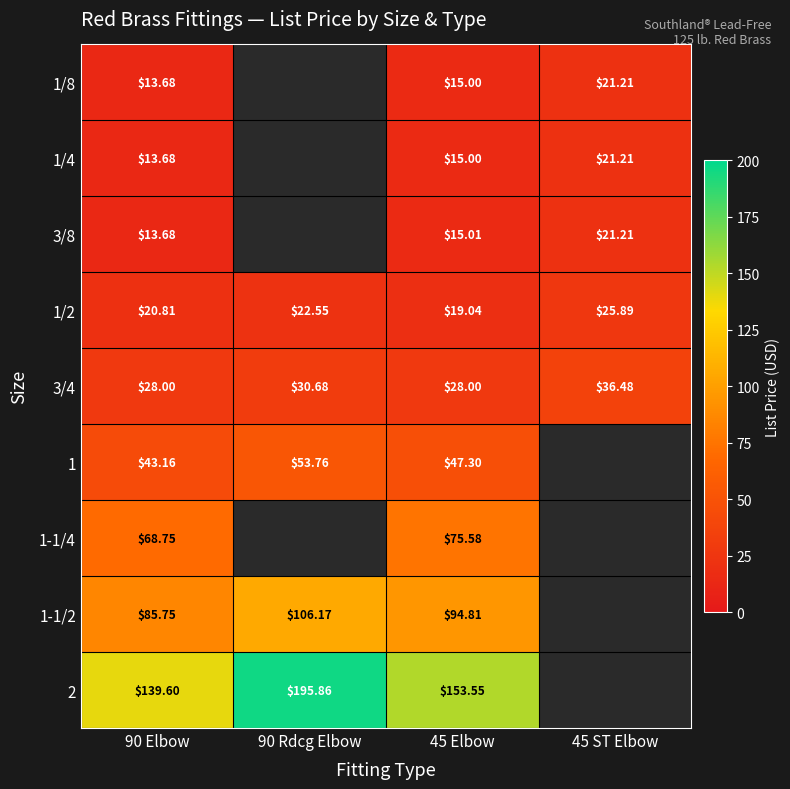

Is it true that 1/4 equals 10.5 at 45 ST Elbow?

False